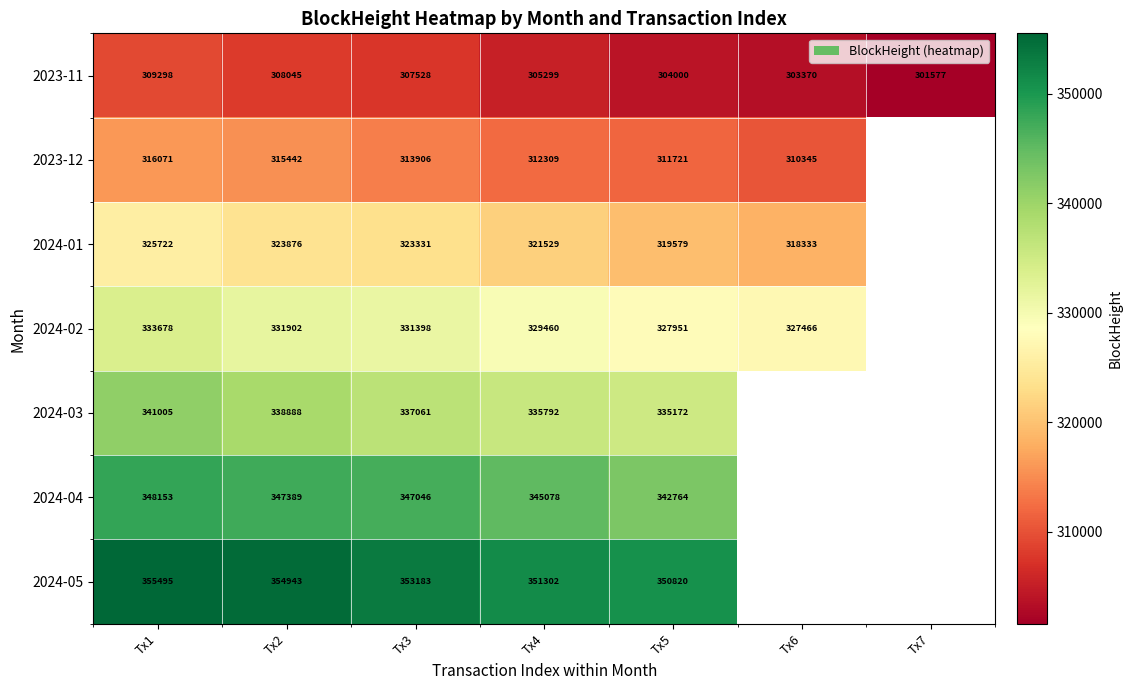

What is the maximum value for 2023-11?

309298